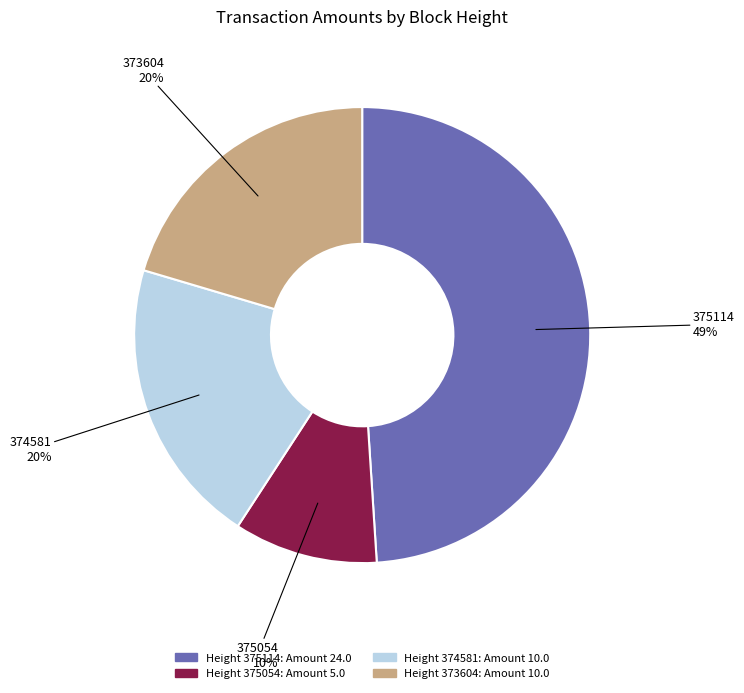

Is there any slice that represents more than half of the pie?

No